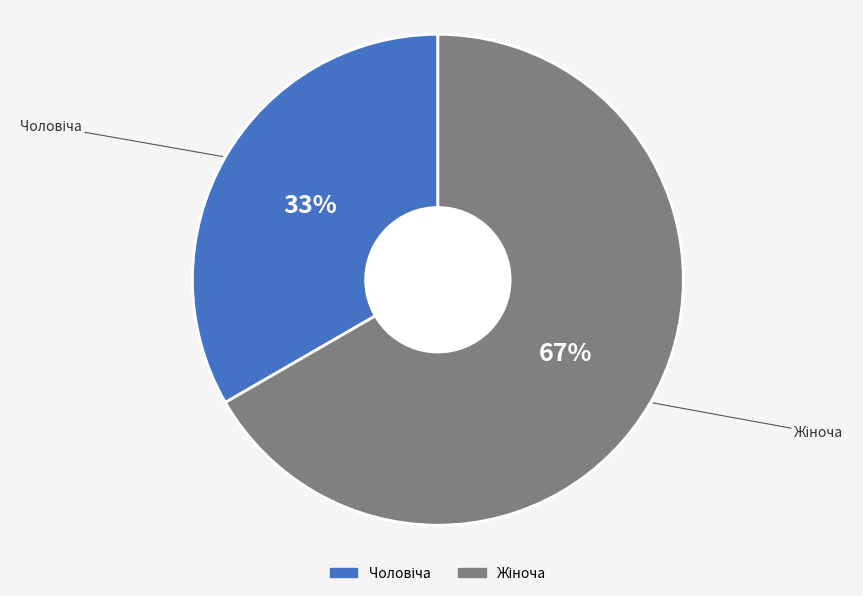

How many segments does this pie chart have?

2